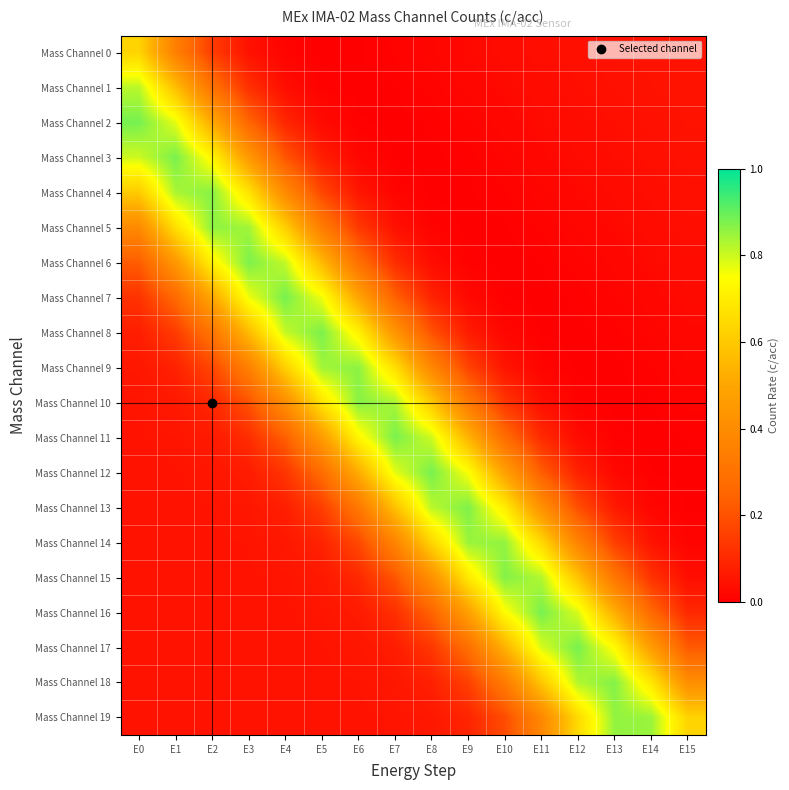

Rank the series at E1 from highest to lowest value.

Mass Channel 3, Mass Channel 4, Mass Channel 2, Mass Channel 5, Mass Channel 1, Mass Channel 6, Mass Channel 0, Mass Channel 7, Mass Channel 8, Mass Channel 9, Mass Channel 10, Mass Channel 11, Mass Channel 12, Mass Channel 19, Mass Channel 18, Mass Channel 17, Mass Channel 16, Mass Channel 15, Mass Channel 13, Mass Channel 14